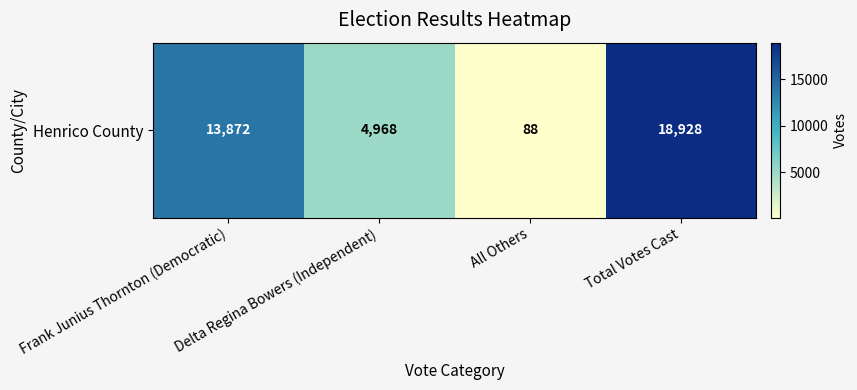

True or false: the data shows 18928 at Total Votes Cast.

True